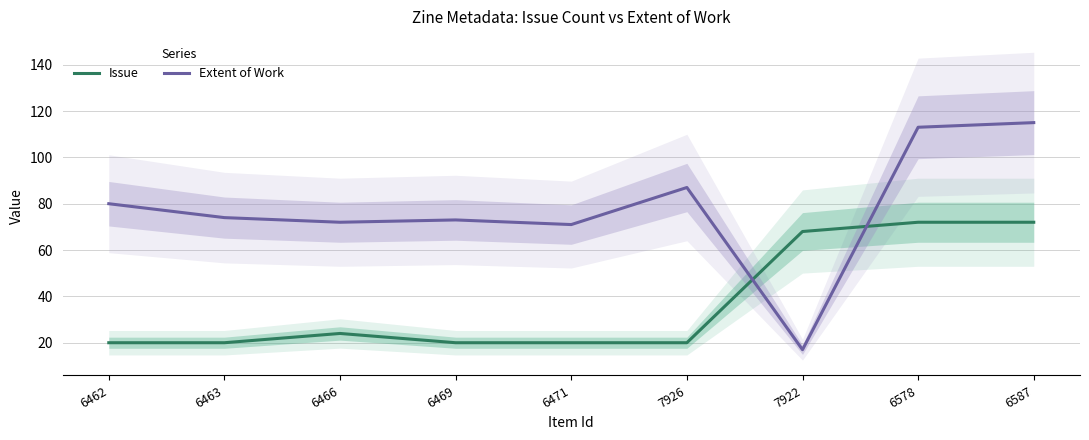

At which category is the sum across all series the highest?

6587